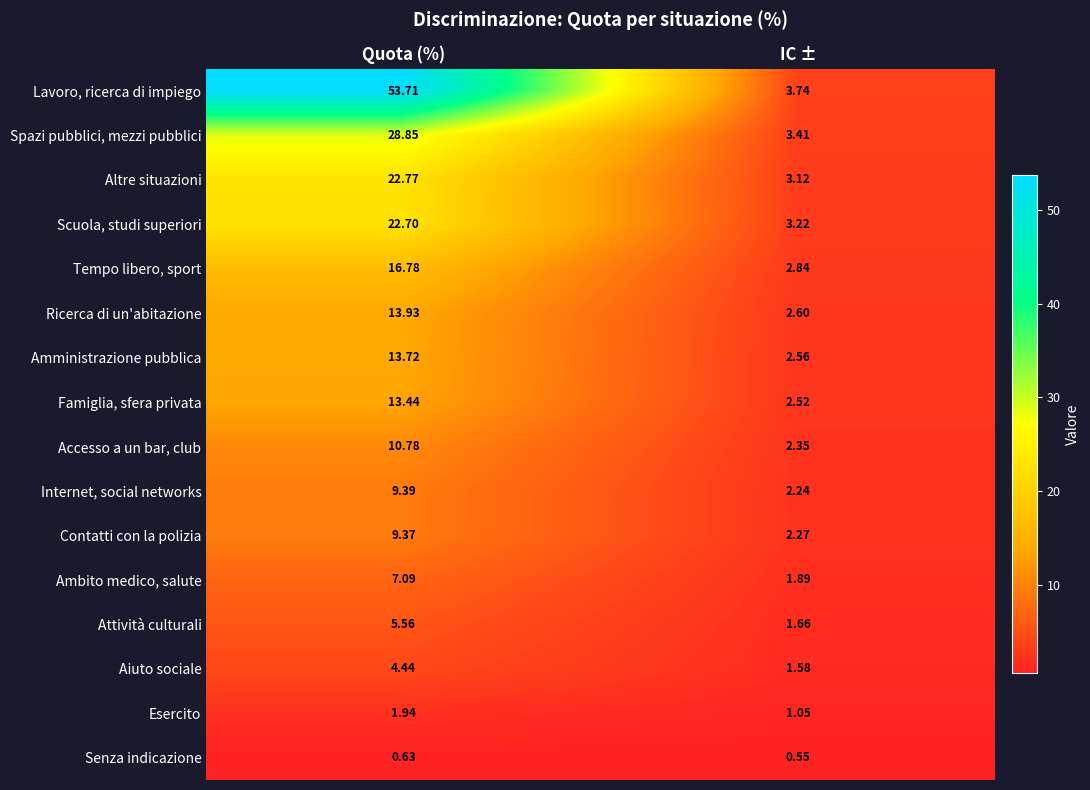

At IC ±, list the series in order from largest to smallest.

Lavoro, ricerca di impiego, Spazi pubblici, mezzi pubblici, Scuola, studi superiori, Altre situazioni, Tempo libero, sport, Ricerca di un'abitazione, Amministrazione pubblica, Famiglia, sfera privata, Accesso a un bar, club, Contatti con la polizia, Internet, social networks, Ambito medico, salute, Attività culturali, Aiuto sociale, Esercito, Senza indicazione